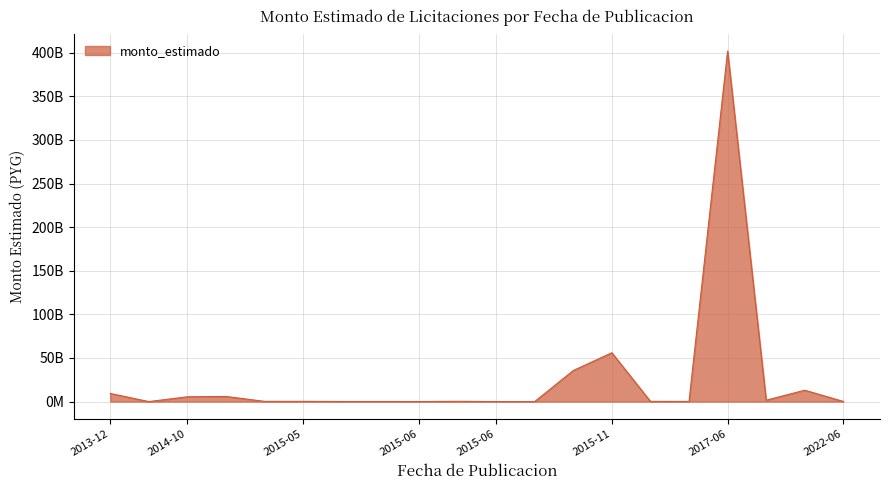

Does the chart have visible grid lines?

Yes